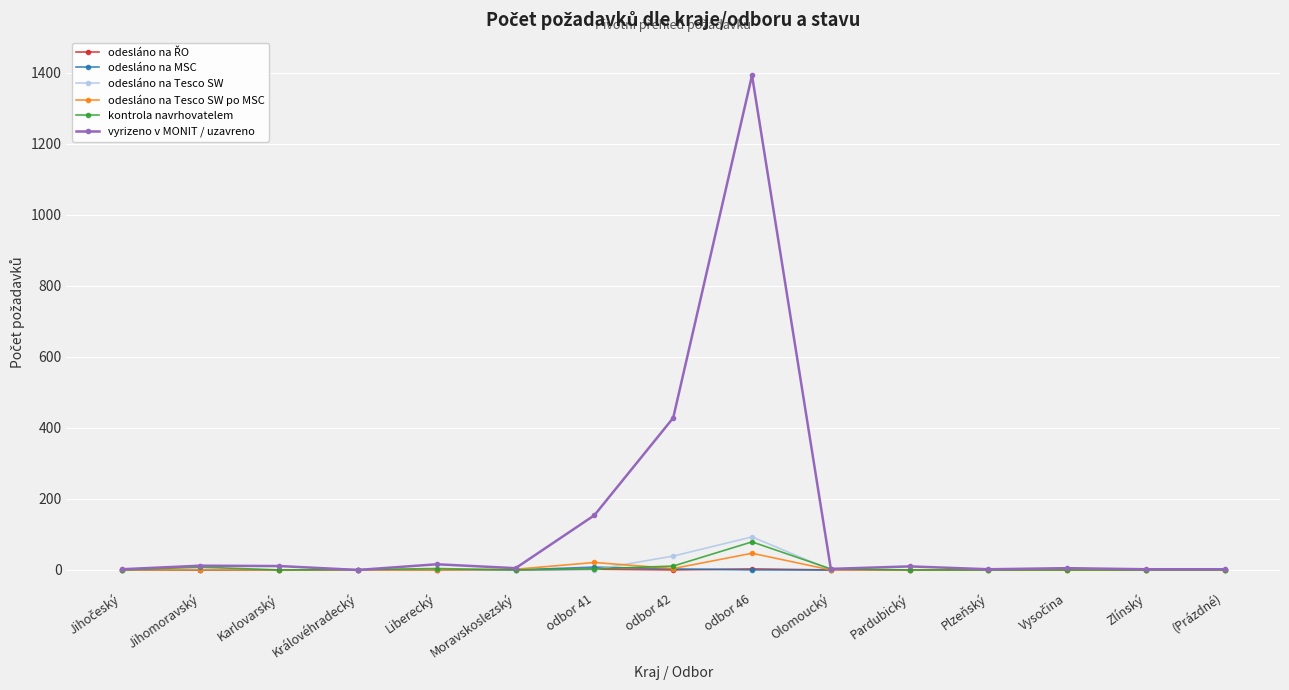

True or false: odesláno na MSC has a value of 3 at odbor 42.

True